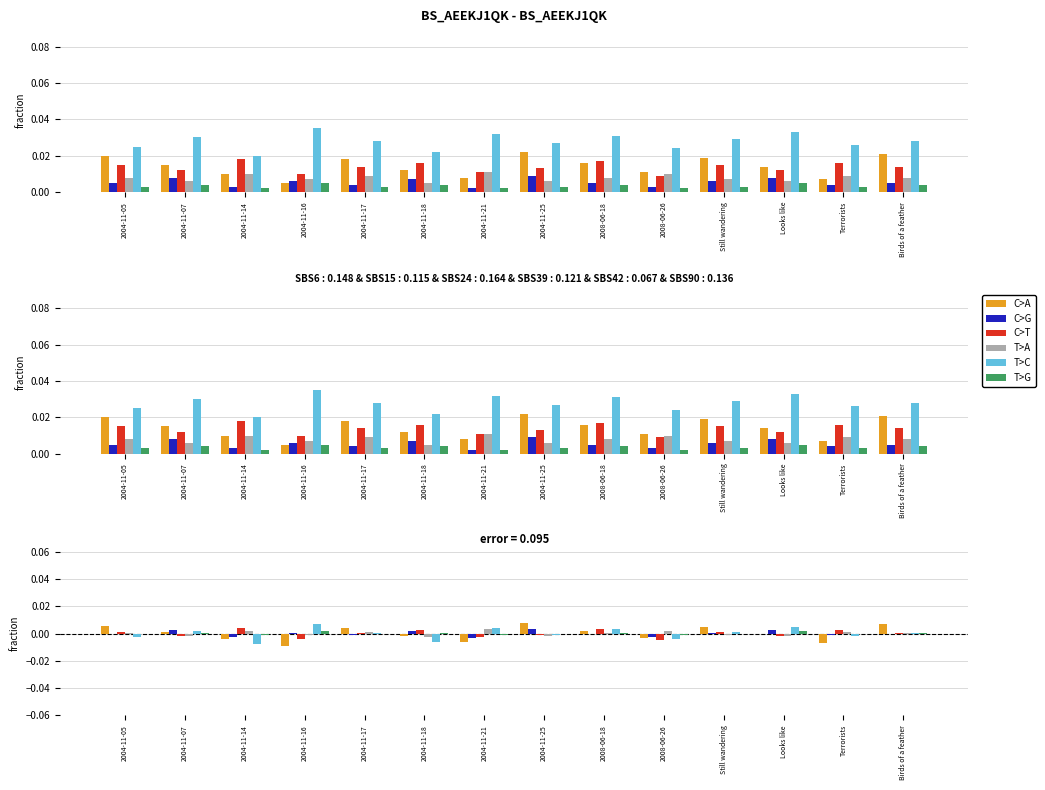

How many data points in C>A are less than 0?

7